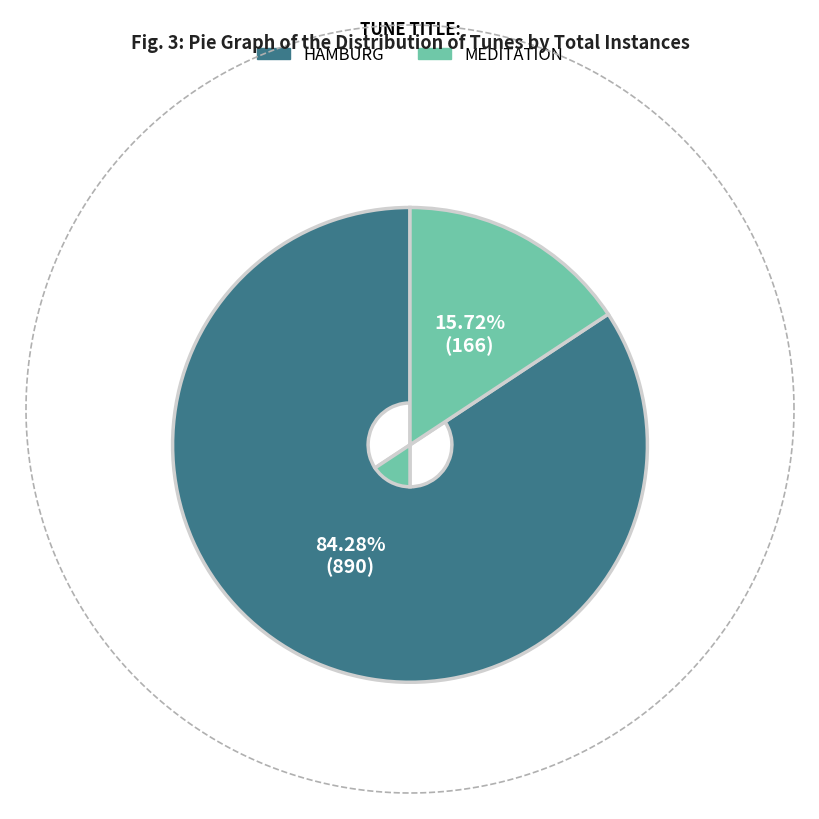

Approximately how many times larger is the value at HAMBURG compared to MEDITATION?

5.4